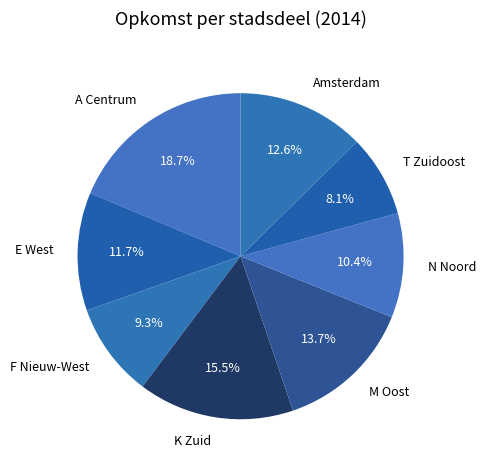

How many slices are in this pie chart?

8